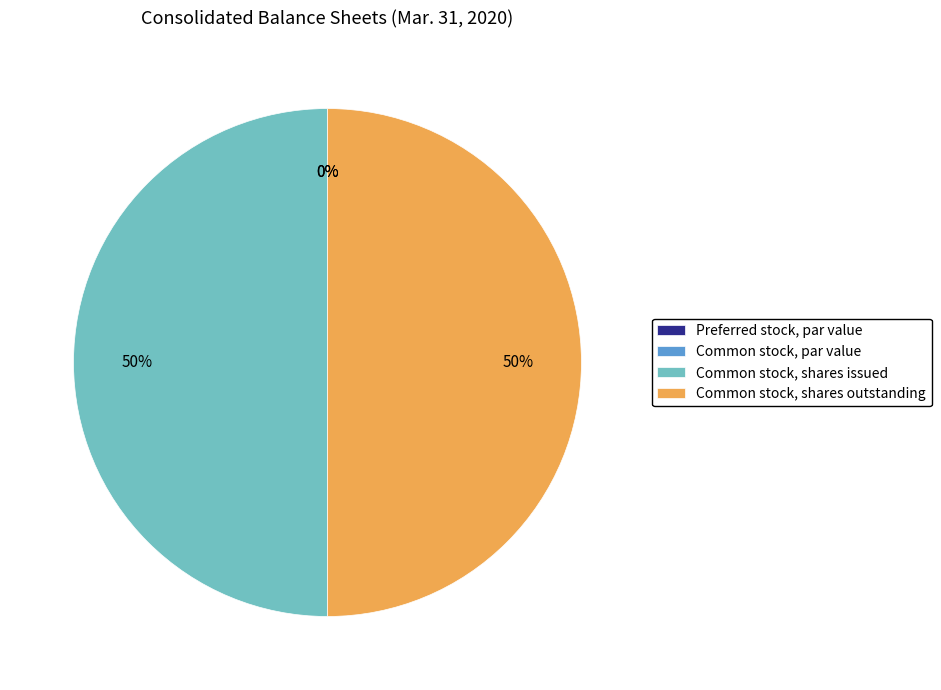

Which category has the biggest portion of the pie?

Common stock, shares issued